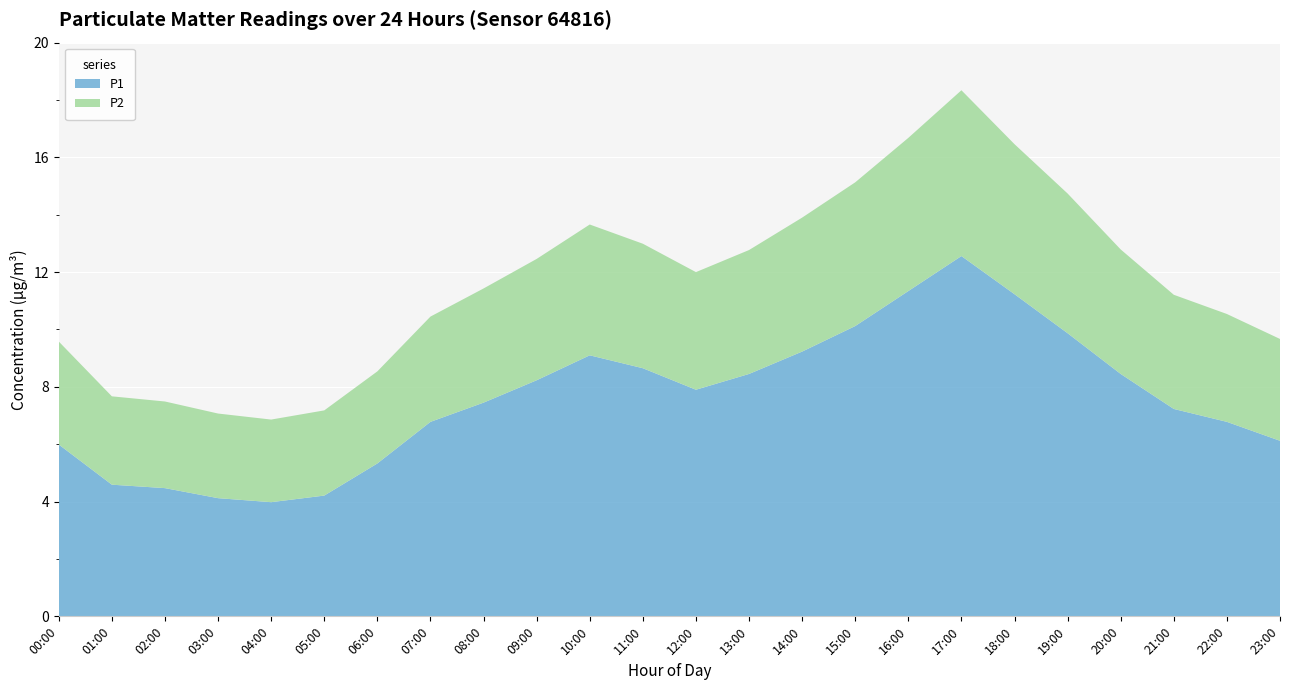

Reading left to right, transcribe all the data shown in this chart.

P1: 00:00=6.0	01:00=4.6	02:00=4.5	03:00=4.1	04:00=4.0	05:00=4.2	06:00=5.3	07:00=6.8	08:00=7.5	09:00=8.2	10:00=9.1	11:00=8.7	12:00=7.9	13:00=8.4	14:00=9.2	15:00=10.1	16:00=11.3	17:00=12.6	18:00=11.2	19:00=9.9	20:00=8.4	21:00=7.2	22:00=6.8	23:00=6.1
P2: 00:00=3.6	01:00=3.1	02:00=3.0	03:00=3.0	04:00=2.9	05:00=3.0	06:00=3.2	07:00=3.7	08:00=4.0	09:00=4.2	10:00=4.6	11:00=4.3	12:00=4.1	13:00=4.3	14:00=4.7	15:00=5.0	16:00=5.3	17:00=5.8	18:00=5.2	19:00=4.9	20:00=4.3	21:00=4.0	22:00=3.8	23:00=3.5